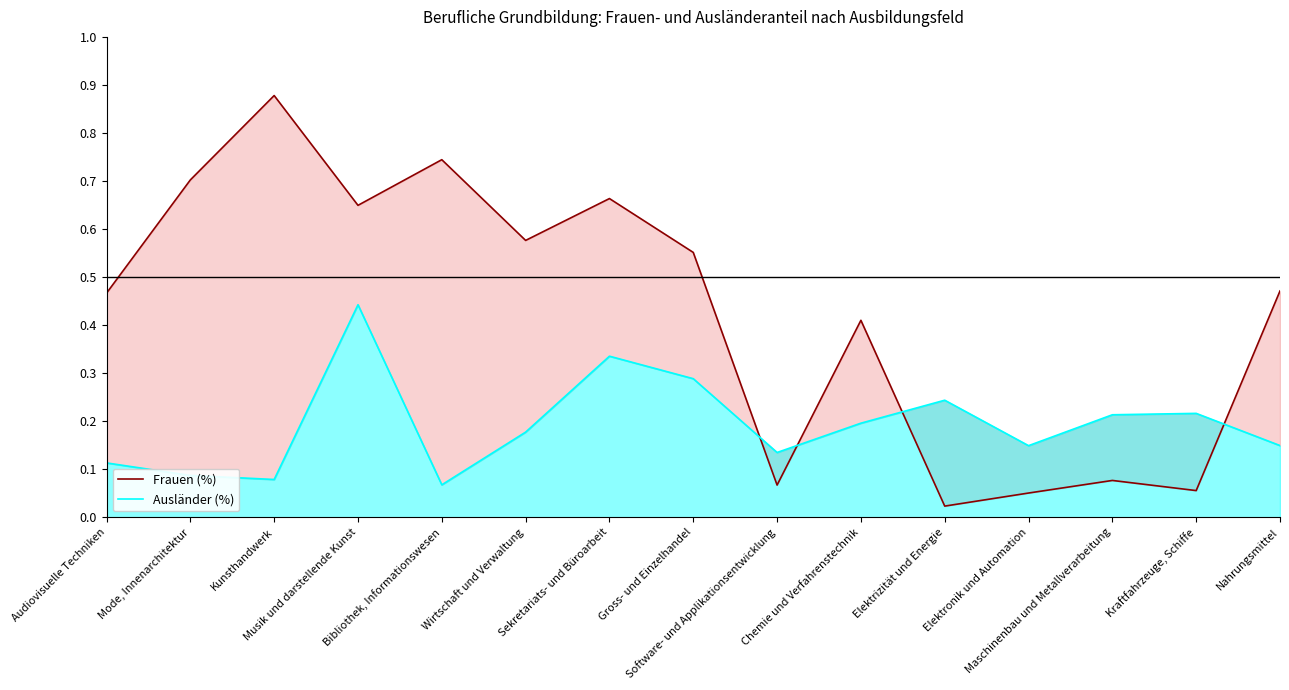

Reading left to right, extract all data points from this chart.

Frauen (%): 0.5	0.7	0.9	0.6	0.7	0.6	0.7	0.6	0.1	0.4	0.0	0.1	0.1	0.1	0.5
Ausländer (%): 0.1	0.1	0.1	0.4	0.1	0.2	0.3	0.3	0.1	0.2	0.2	0.1	0.2	0.2	0.1